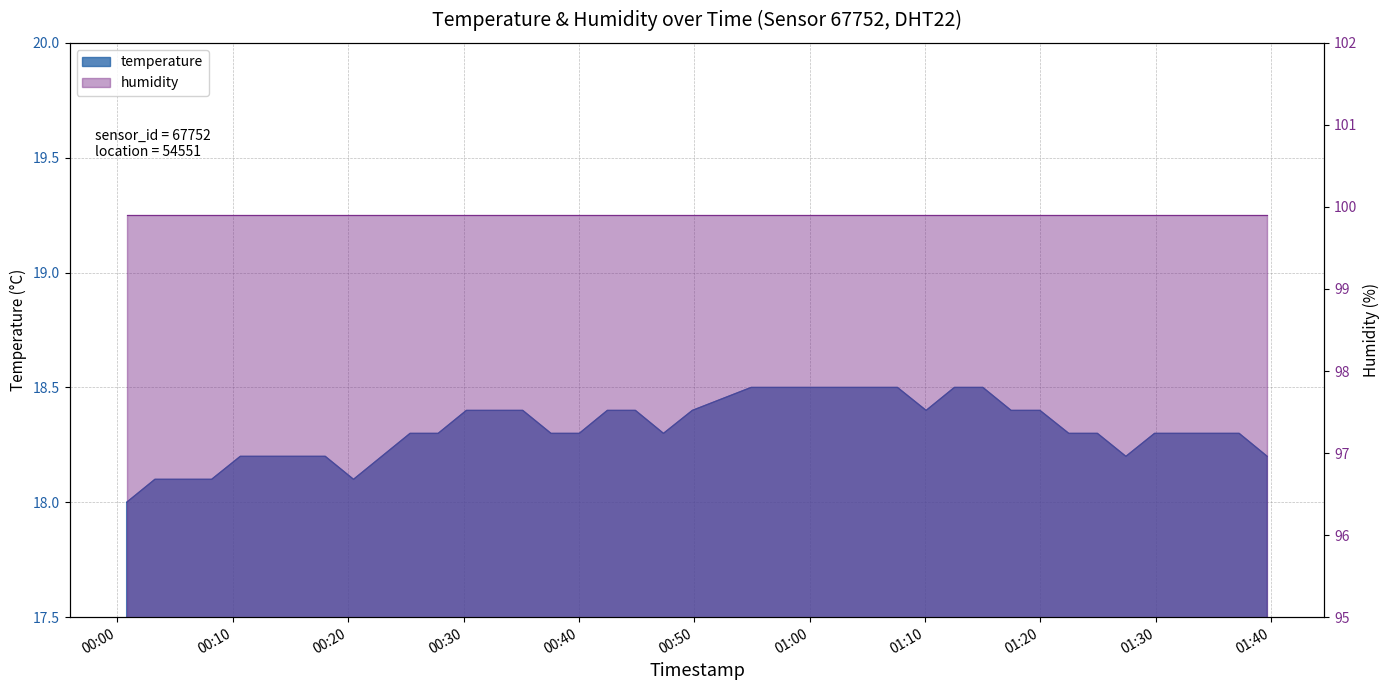

List the labels in order of value, largest first.

2022-09-02T00:54:56, 2022-09-02T00:57:29, 2022-09-02T01:00:11, 2022-09-02T01:02:40, 2022-09-02T01:05:09, 2022-09-02T01:07:37, 2022-09-02T01:12:33, 2022-09-02T01:15:01, 2022-09-02T00:30:15, 2022-09-02T00:32:41, 2022-09-02T00:35:08, 2022-09-02T00:42:28, 2022-09-02T00:44:54, 2022-09-02T00:49:50, 2022-09-02T01:10:06, 2022-09-02T01:17:28, 2022-09-02T01:19:58, 2022-09-02T00:25:22, 2022-09-02T00:27:48, 2022-09-02T00:37:35, 2022-09-02T00:40:02, 2022-09-02T00:47:20, 2022-09-02T01:22:28, 2022-09-02T01:24:57, 2022-09-02T01:29:54, 2022-09-02T01:32:21, 2022-09-02T01:34:47, 2022-09-02T01:37:14, 2022-09-02T00:10:39, 2022-09-02T00:13:08, 2022-09-02T00:15:34, 2022-09-02T00:18:01, 2022-09-02T00:22:55, 2022-09-02T01:27:25, 2022-09-02T01:39:40, 2022-09-02T00:03:15, 2022-09-02T00:05:43, 2022-09-02T00:08:10, 2022-09-02T00:20:28, 2022-09-02T00:00:48